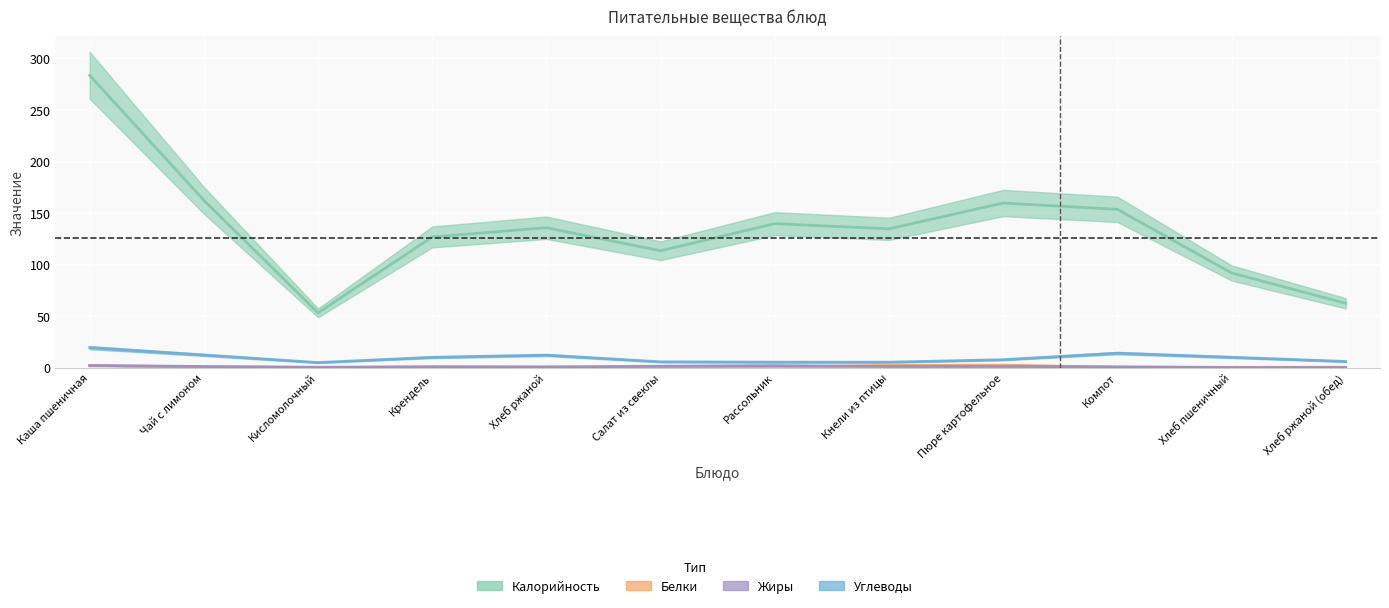

Between Хлеб ржаной (обед) and Салат из свеклы, which is larger?

Салат из свеклы